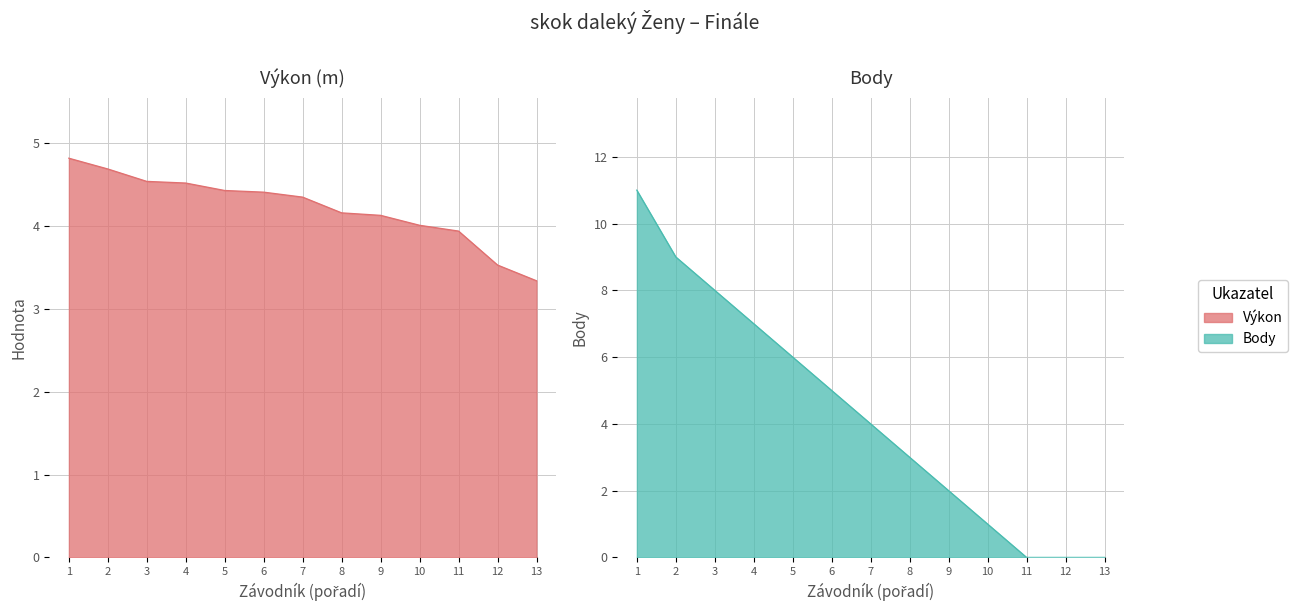

What is the sum of all Body values?

56.0